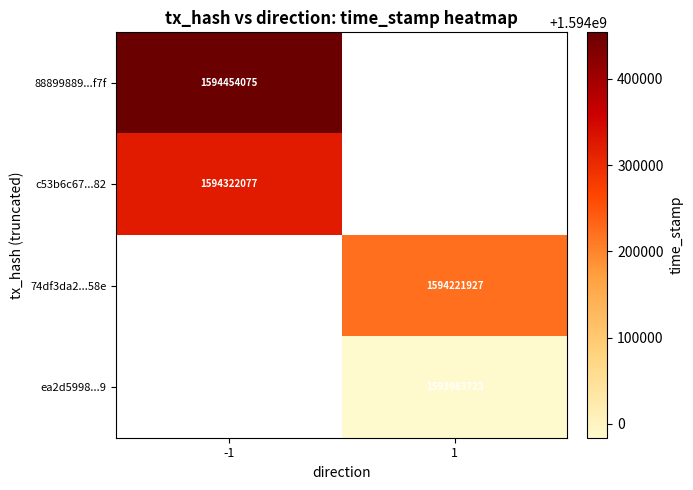

The 88899889...f7f series shows 1594454075 at -1. True or false?

True